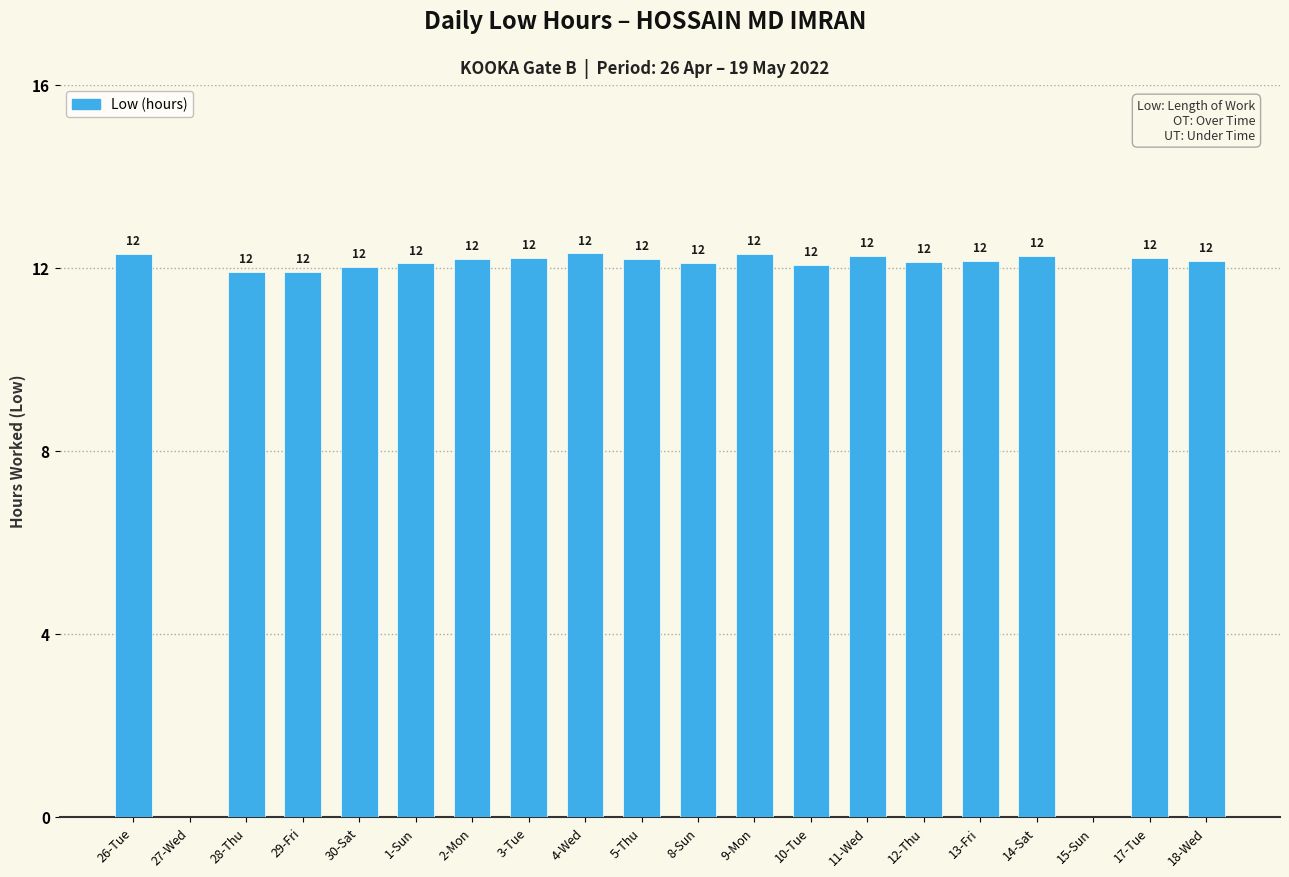

True or false: the data shows 12.1 at 13-Fri.

True